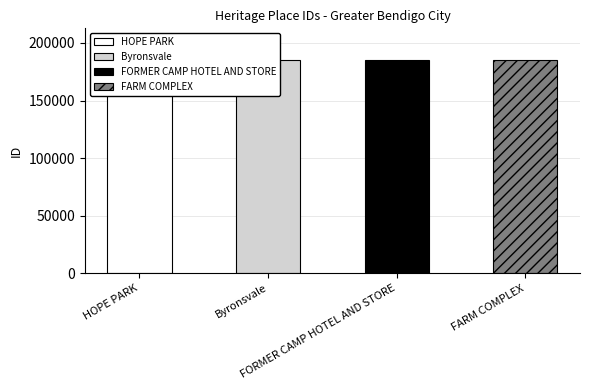

Is it true that the value at FORMER CAMP HOTEL AND STORE is 184961?

True